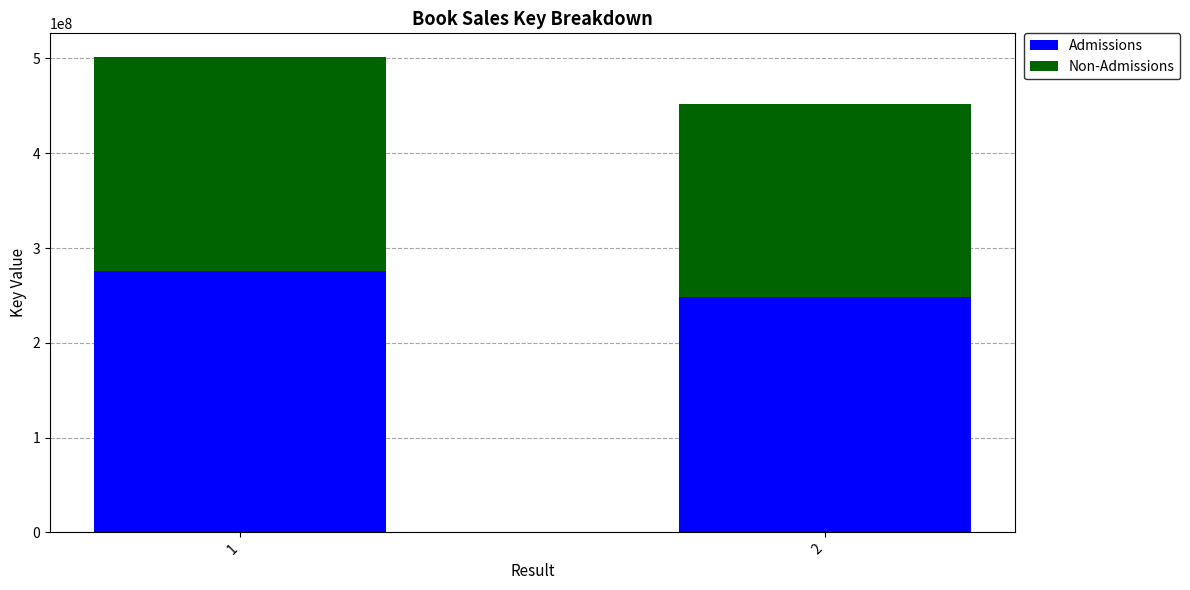

The value of Admissions at 1 is 275794024.6. True or false?

True